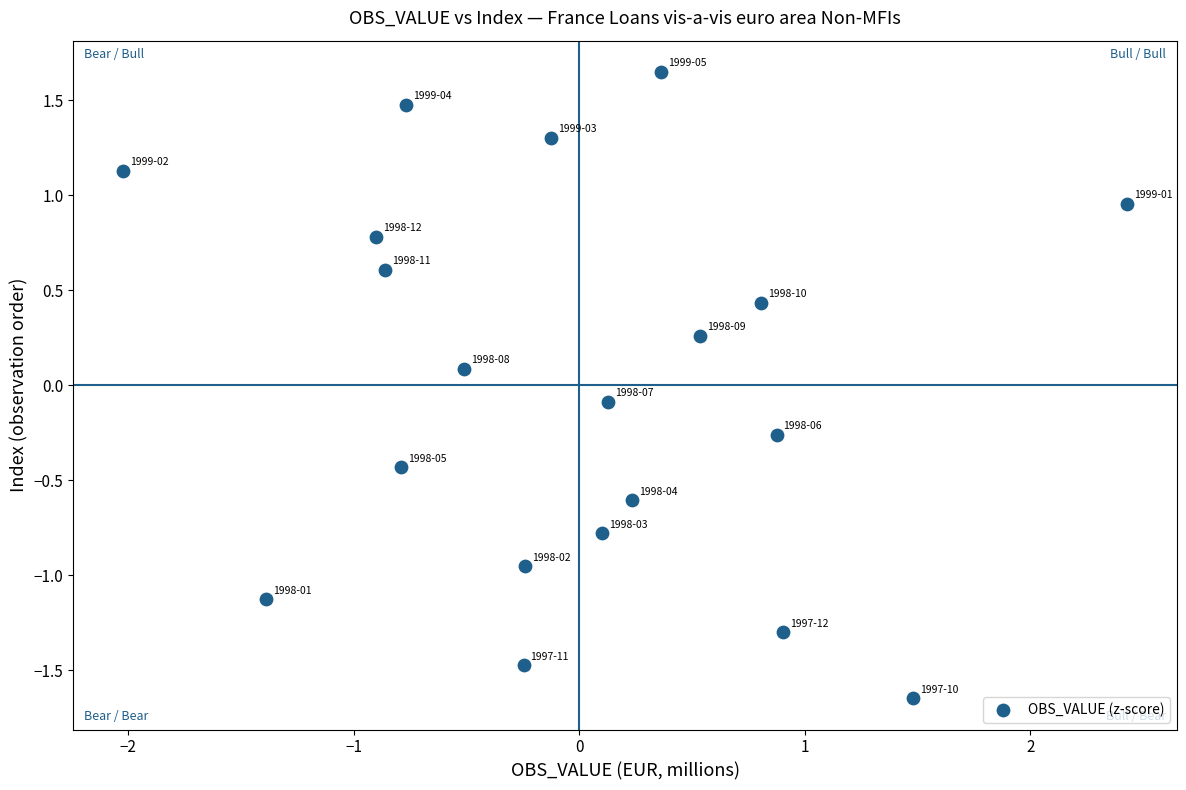

What is the range of X values (max minus min)?

4.4